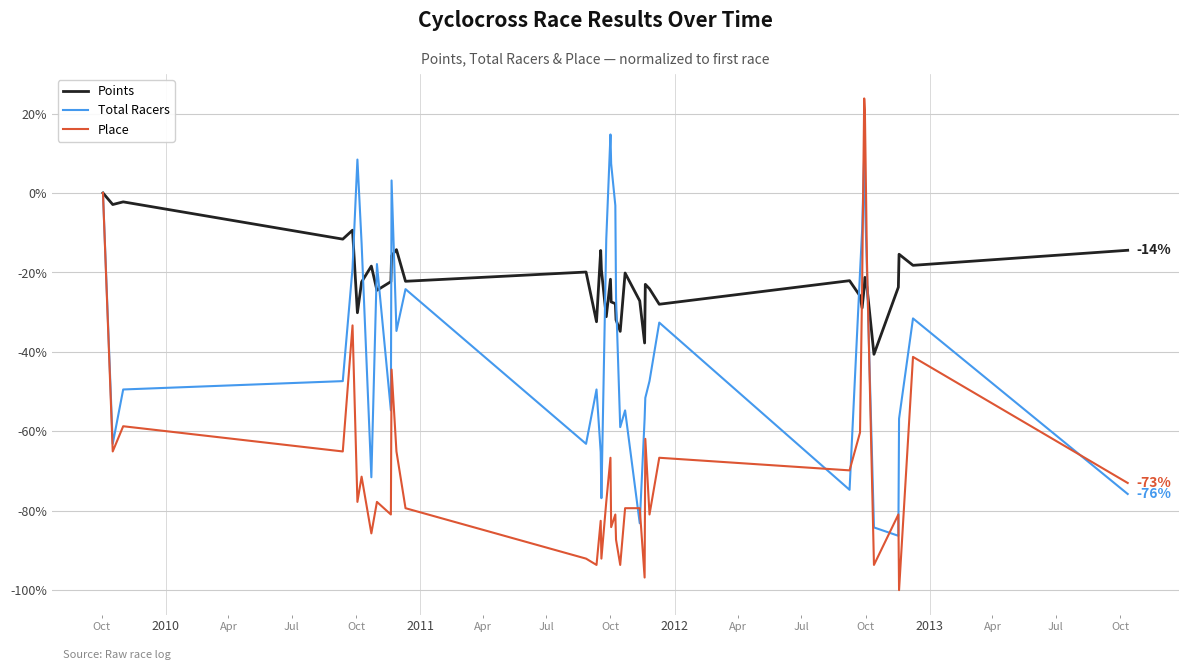

Which series has the widest spread of values?

Place